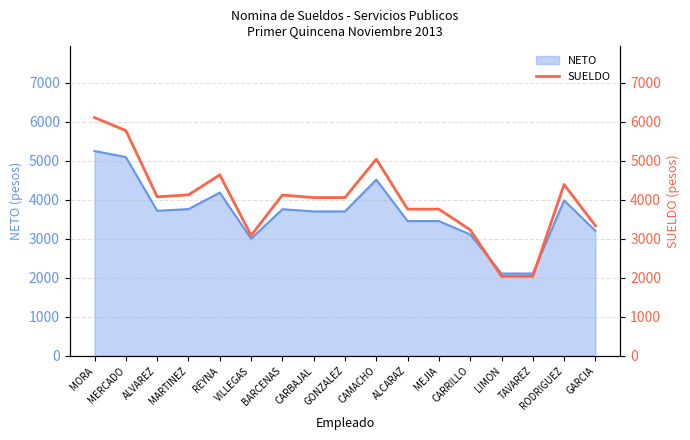

Reading left to right, what are all the values shown in this chart?

6103	5771	4073	4124	4635	3083	4120	4054	4054	5038	3758	3758	3228	2037	2037	4390	3333